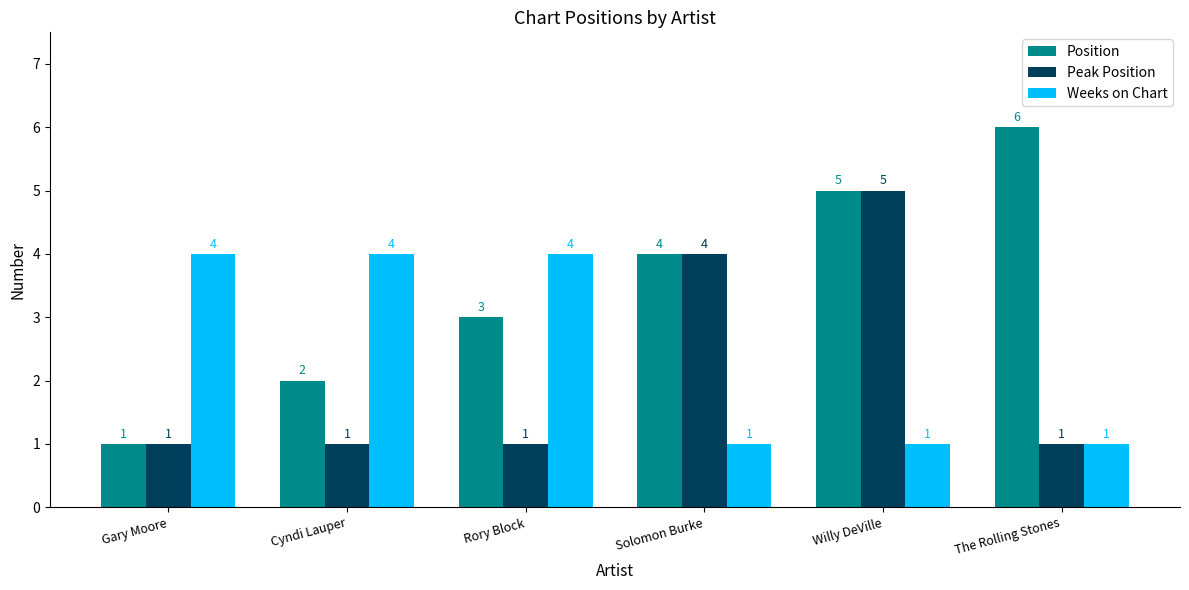

How many groups of bars are there?

6